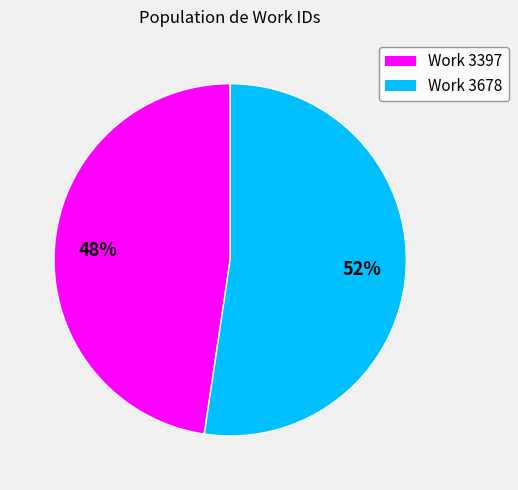

To the nearest percent, what is the average slice percentage?

50%